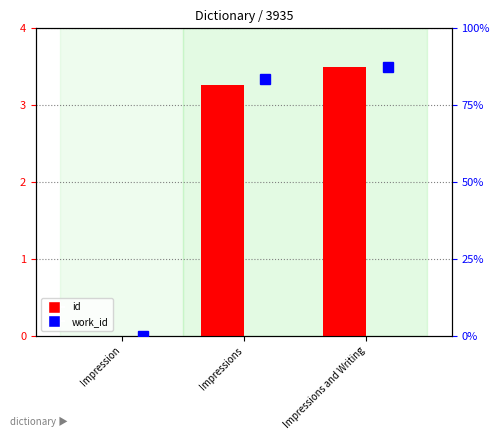

Count the number of data series in this chart.

2